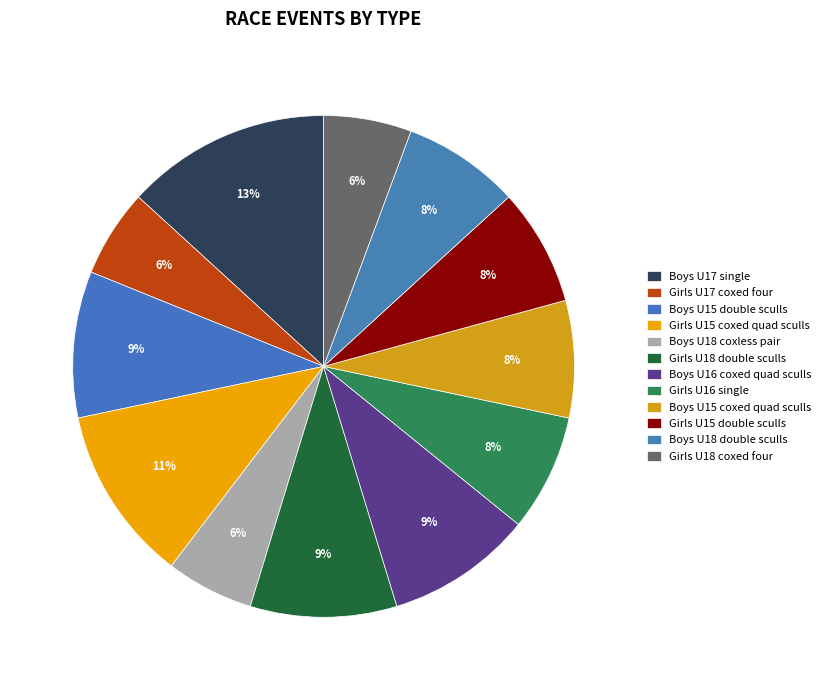

Does Boys U15 double sculls account for over 50% of the chart?

No